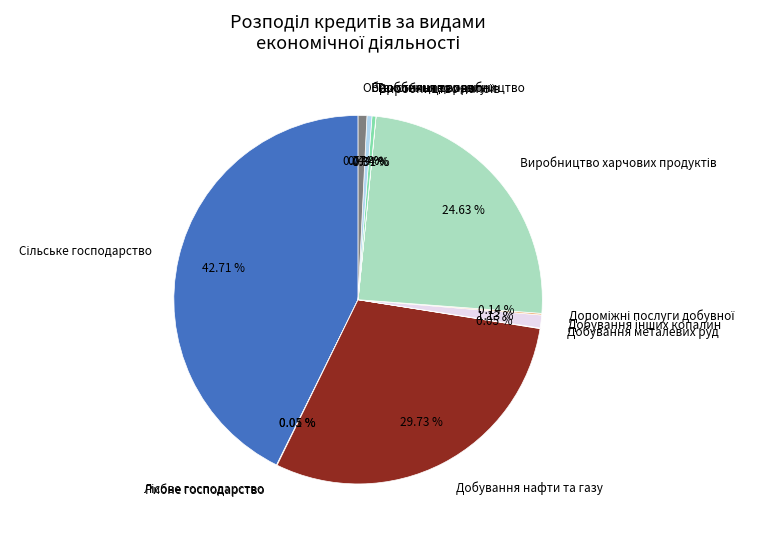

Is there a majority slice in this chart?

No